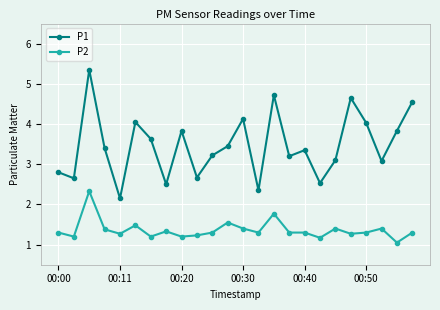

True or false: P1 has more than 0 points higher than both neighbors.

True